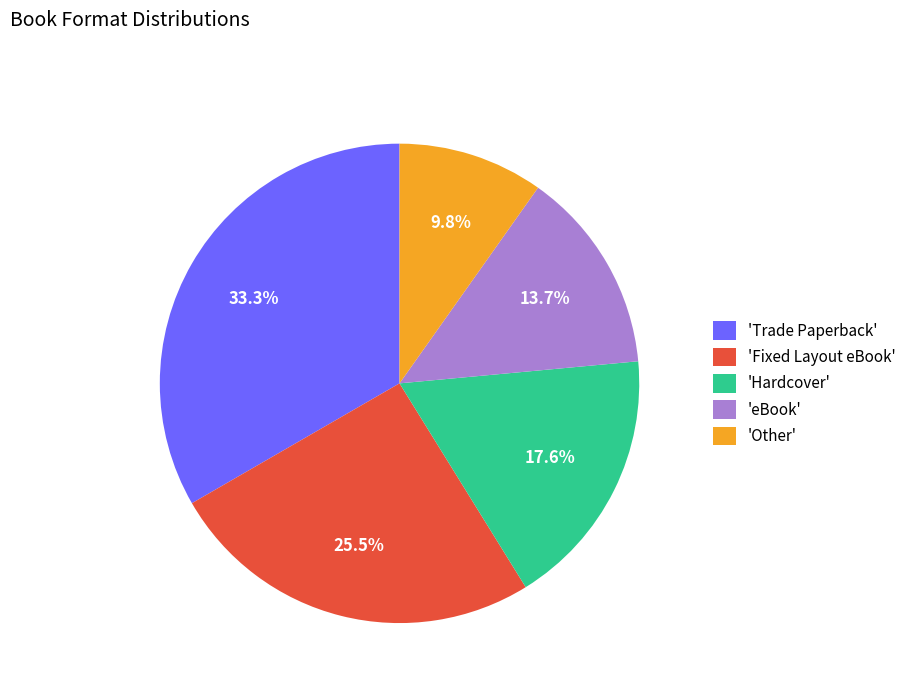

What is the smallest slice in the pie chart?

'Other'